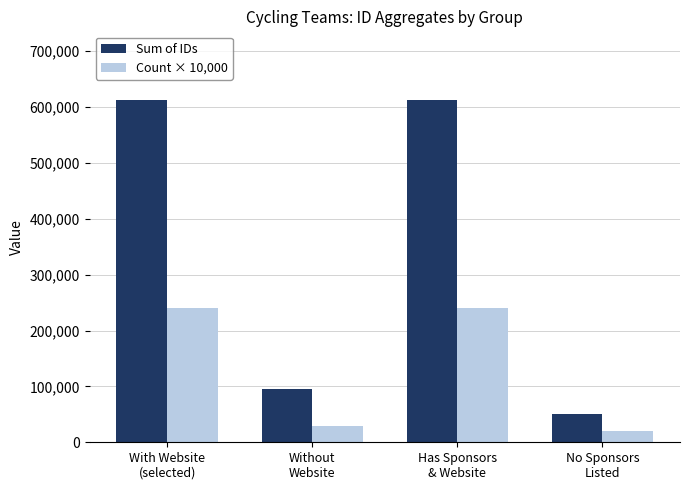

What is the label of the 4th bar from the right?

With Website
(selected)